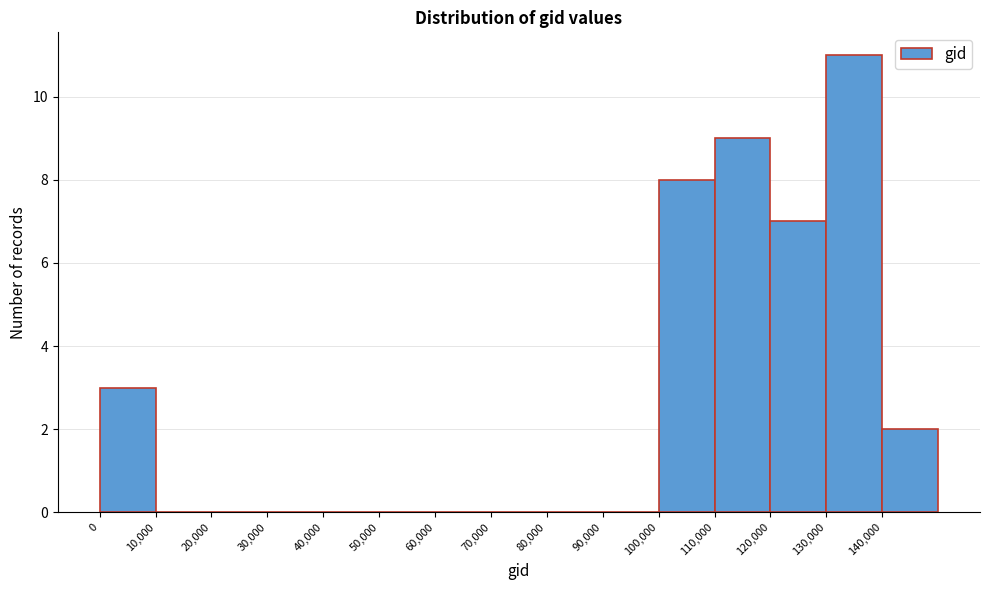

Reading left to right, transcribe this chart: for each bar, give the range it covers on the x-axis and its height. The values are not printed on the chart, so give them approximately, as read against the axis.

0 to 10000: 3
10000 to 20000: 0
20000 to 30000: 0
30000 to 40000: 0
40000 to 50000: 0
50000 to 60000: 0
60000 to 70000: 0
70000 to 80000: 0
80000 to 90000: 0
90000 to 100000: 0
100000 to 110000: 8
110000 to 120000: 9
120000 to 130000: 7
130000 to 140000: 11
140000 to 150000: 2